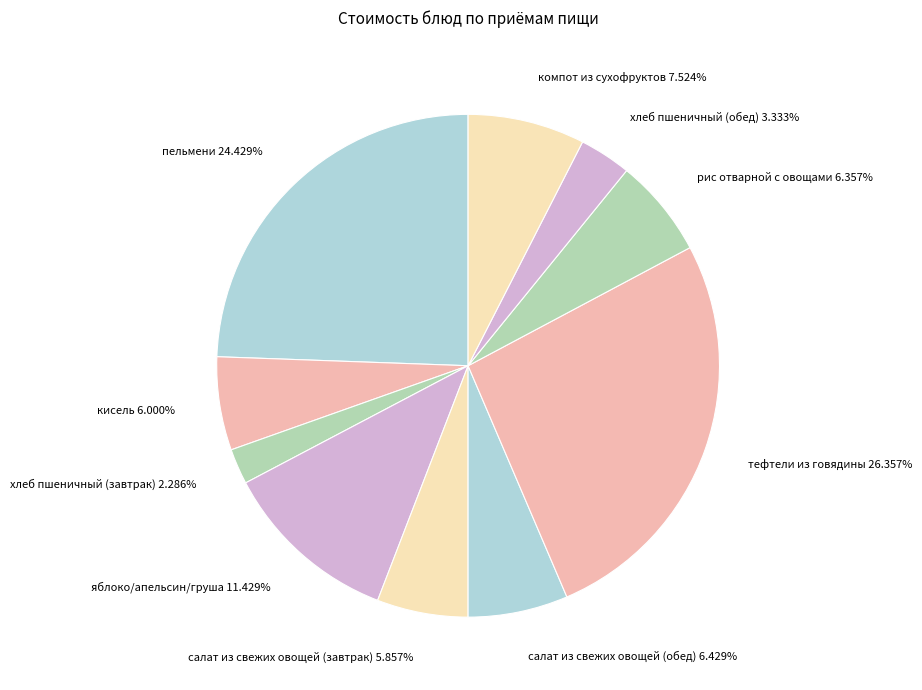

What is the ratio of the value at салат из свежих овощей (обед) to the value at пельмени?

0.3